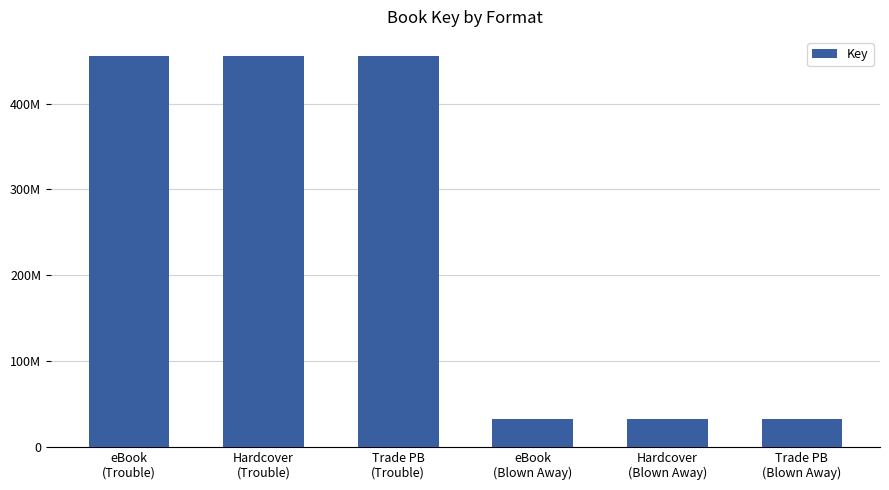

Are the bars horizontal?

No